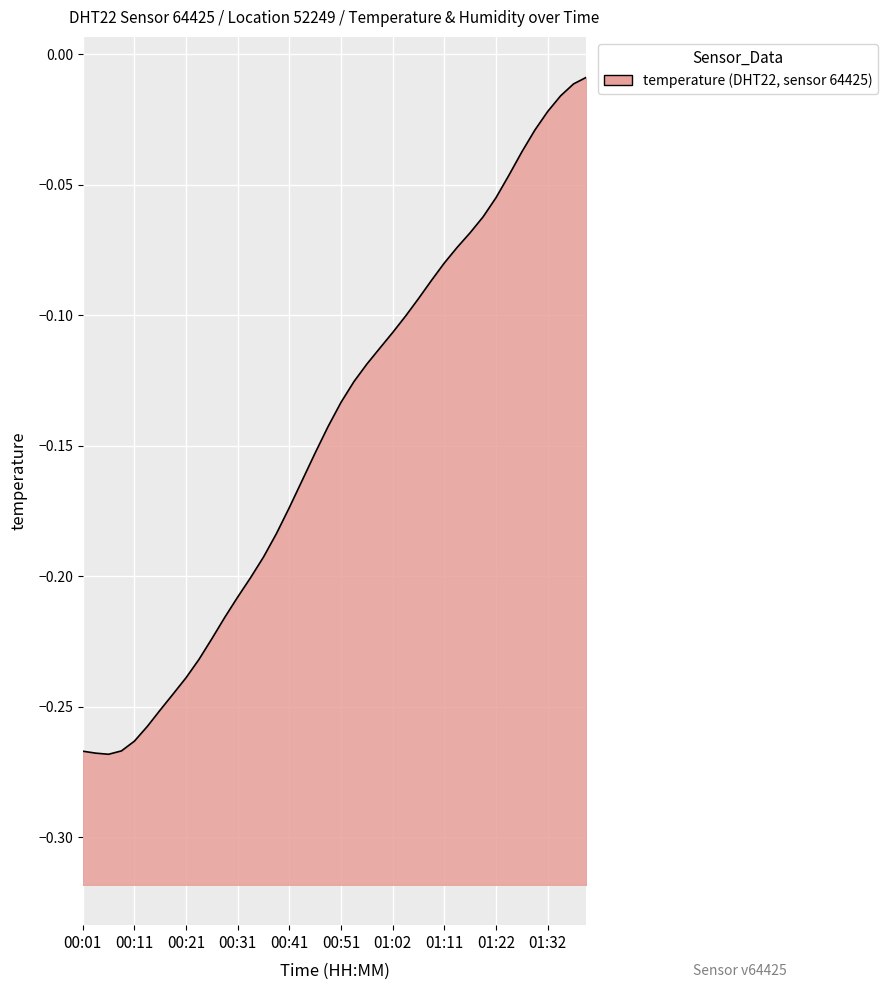

How many interior local valleys (lower than both neighbors) does the data have?

1